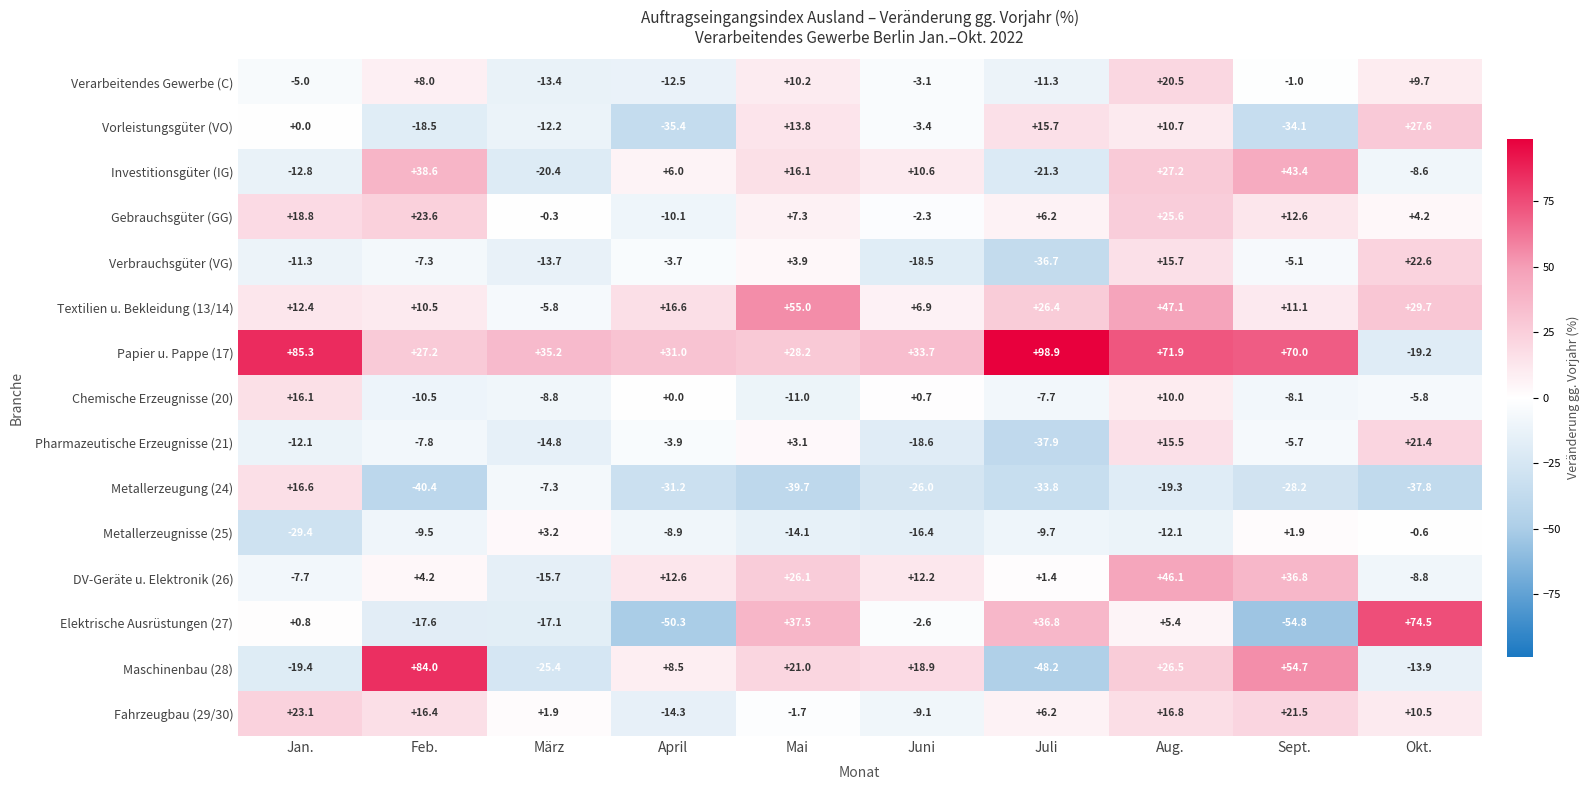

At which category is the sum across all series the highest?

Aug.